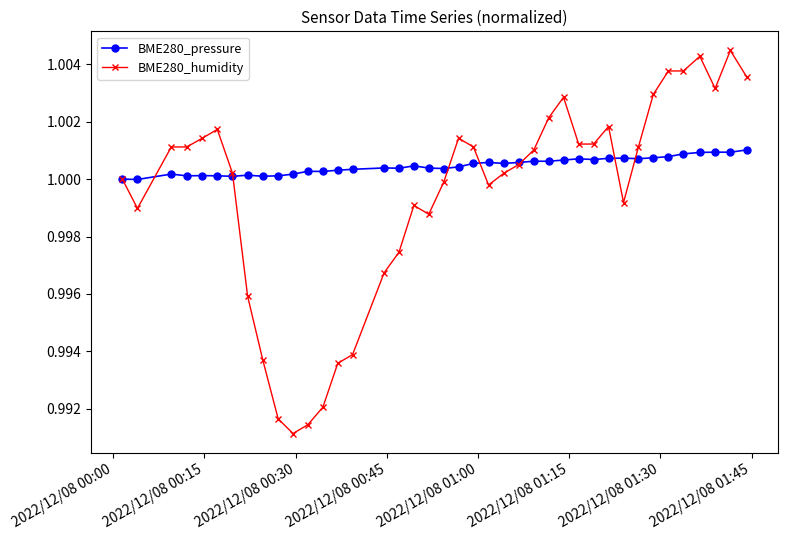

True or false: BME280_humidity has more than 0 points higher than both neighbors.

True